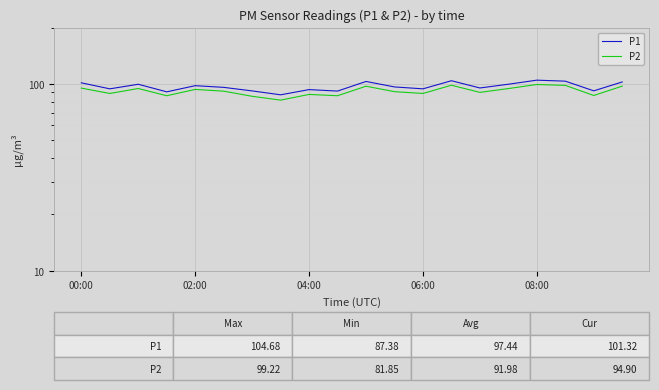

What is the spread (max minus min) of values at 15?

5.2